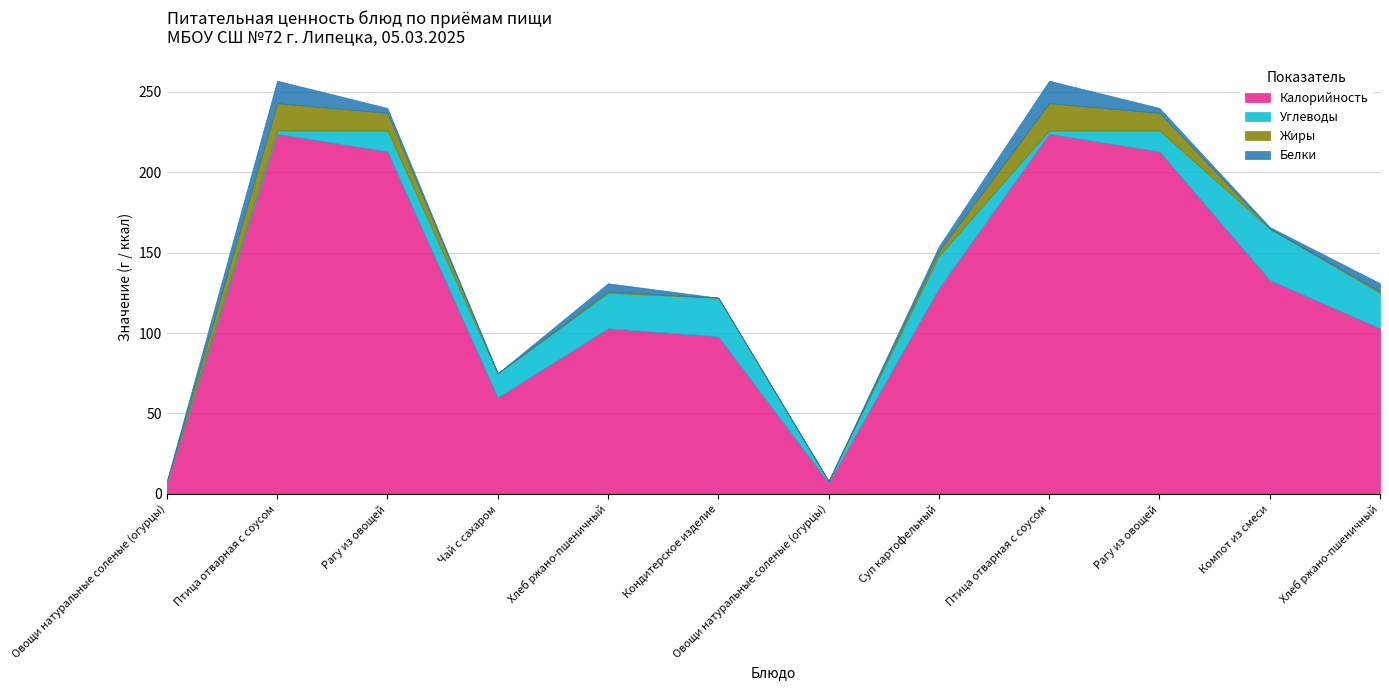

At which category is the sum across all series the highest?

Птица отварная с соусом [Завтрак]